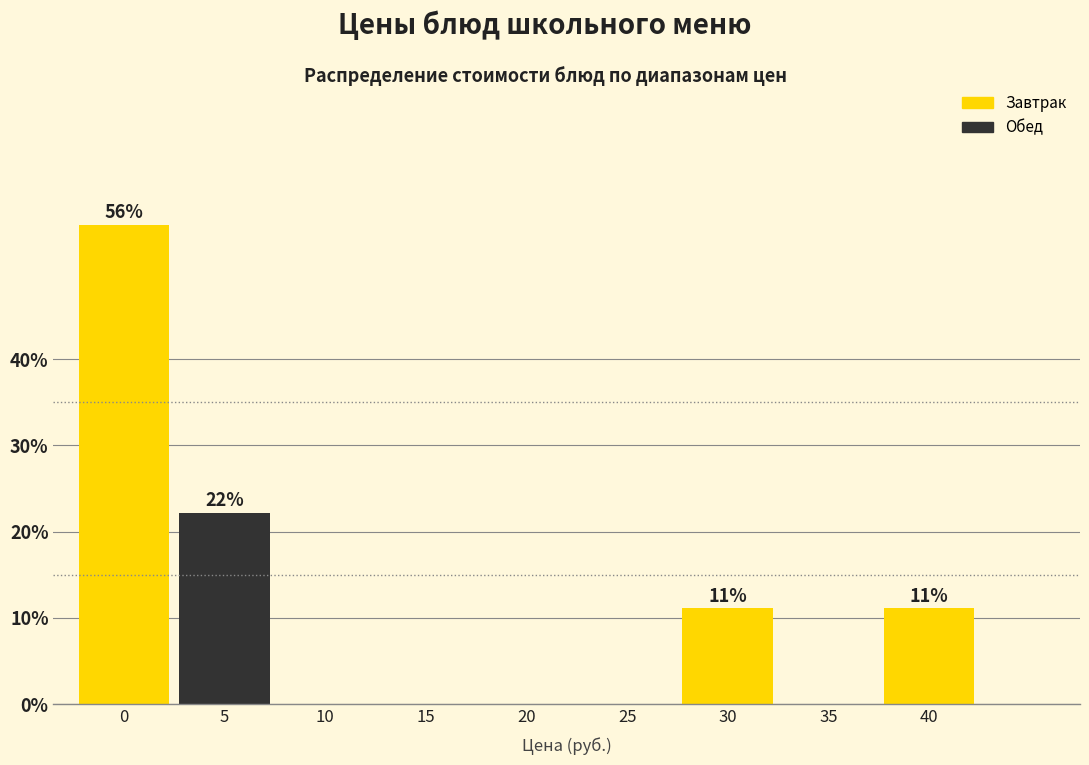

Reading right to left, extract all data points from this chart.

40=11.1	35=0.0	30=11.1	25=0.0	20=0.0	15=0.0	10=0.0	5=22.2	0=55.6